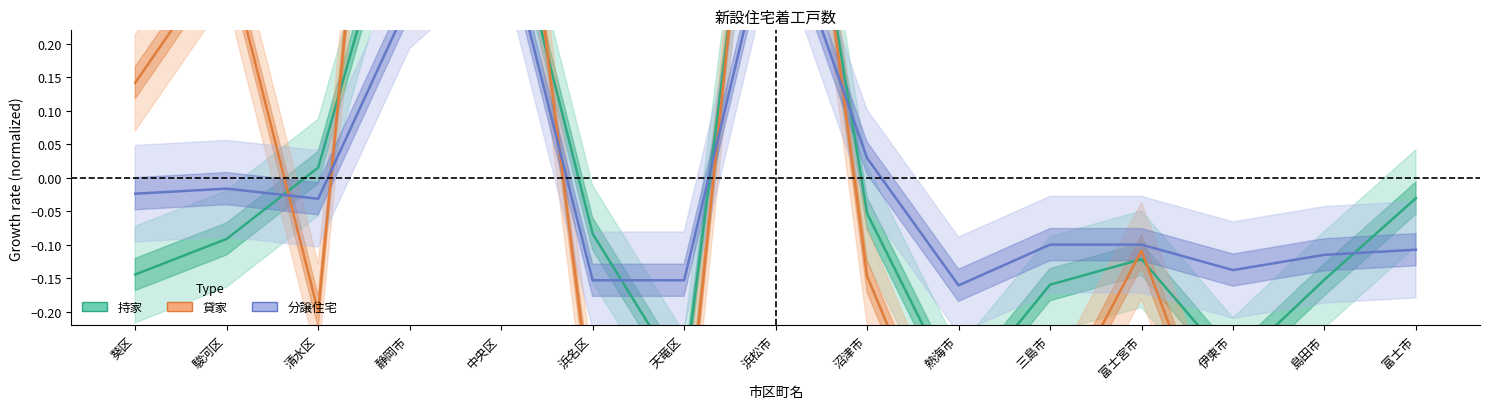

How many intersections are there between 分譲住宅 and 貸家?

5